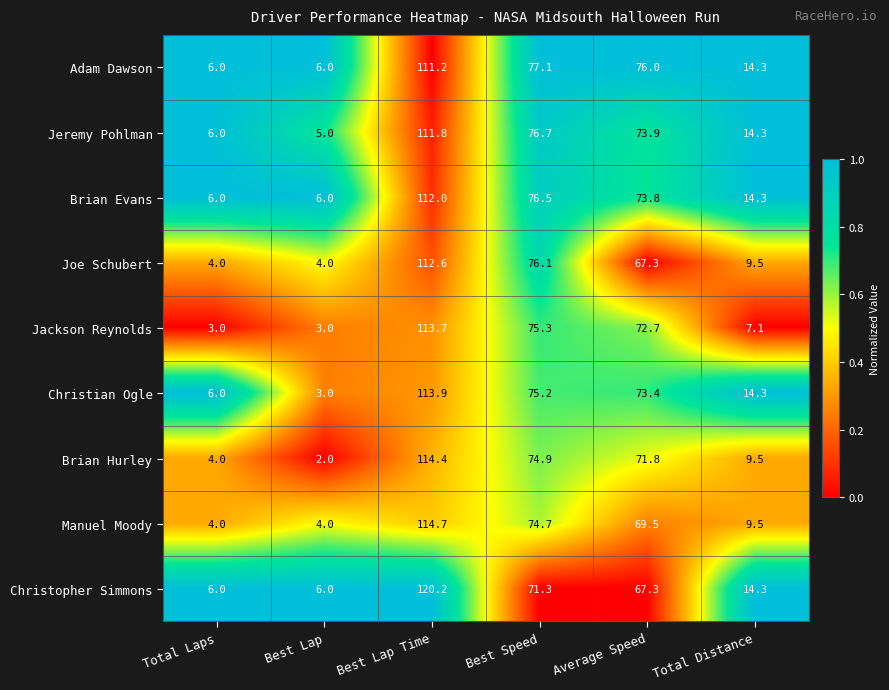

What is the difference between the maximum and minimum values in the Jeremy Pohlman series?

106.8